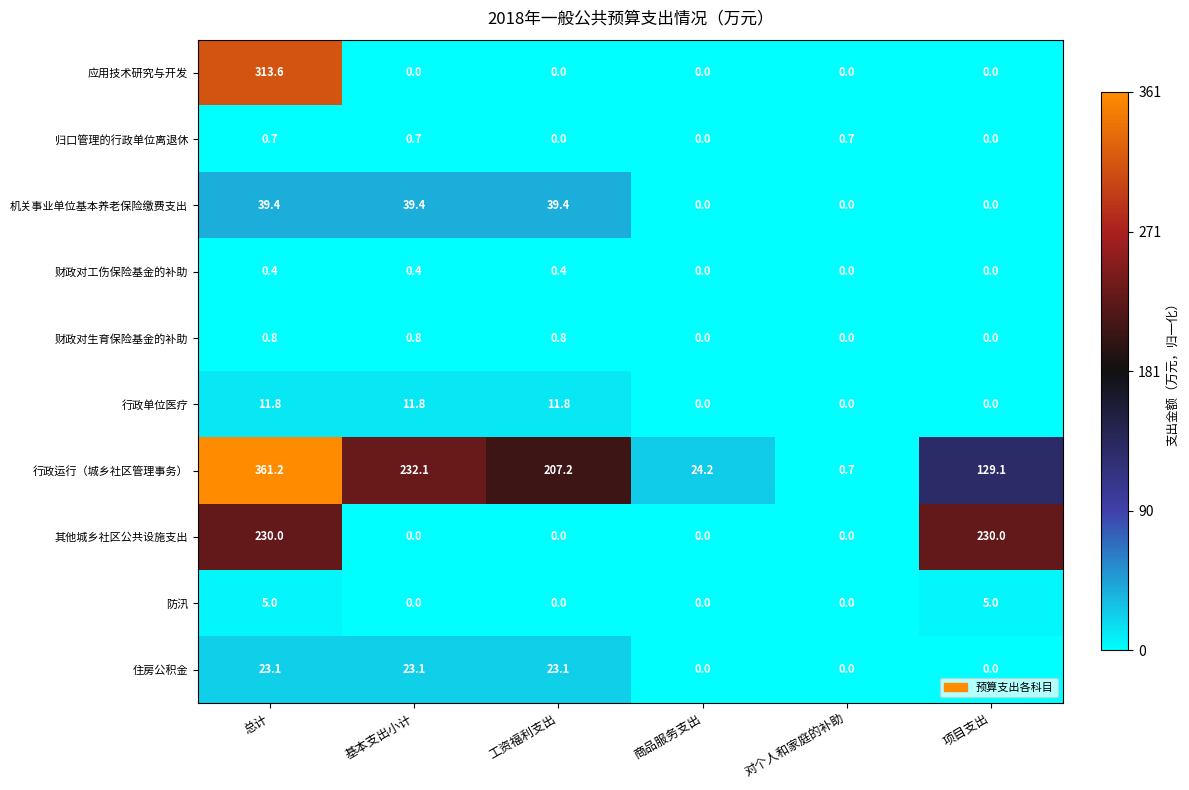

What is the sum of the 归口管理的行政单位离退休 values at 商品服务支出 and 总计?

0.7